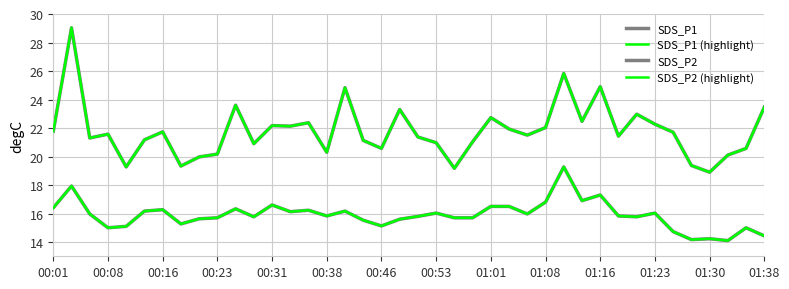

Is this an area chart (filled region under the line)?

No